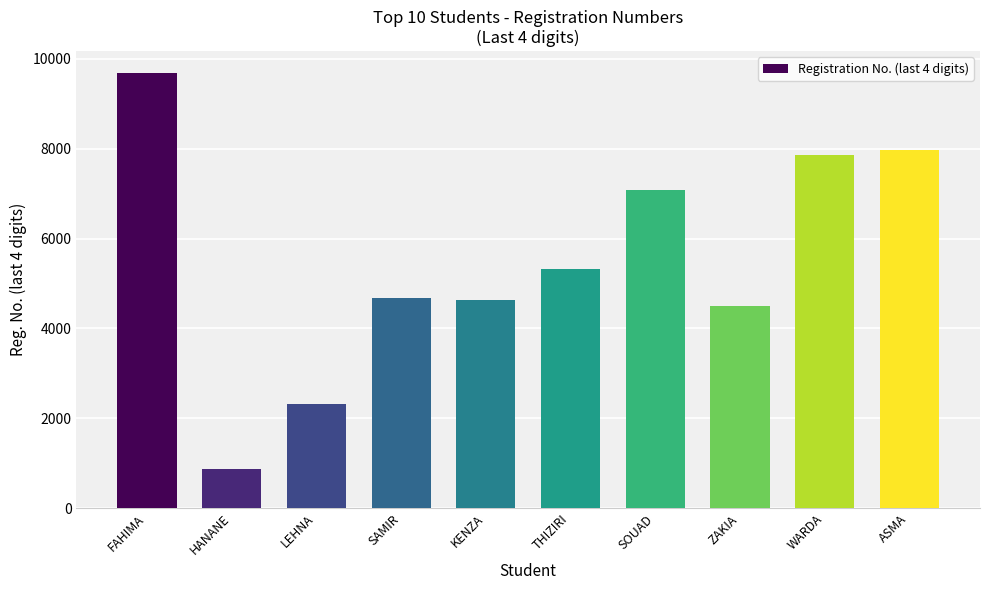

Reading left to right, transcribe all the data shown in this chart.

FAHIMA=9687	HANANE=863	LEHNA=2311	SAMIR=4674	KENZA=4631	THIZIRI=5333	SOUAD=7075	ZAKIA=4508	WARDA=7855	ASMA=7977